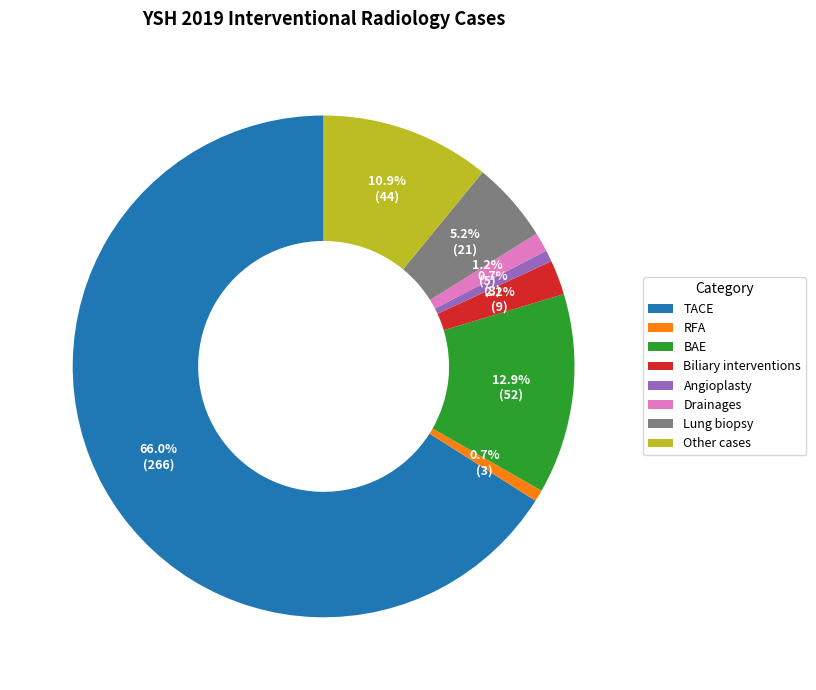

The Biliary interventions slice represents 2% of the pie. True or false?

True